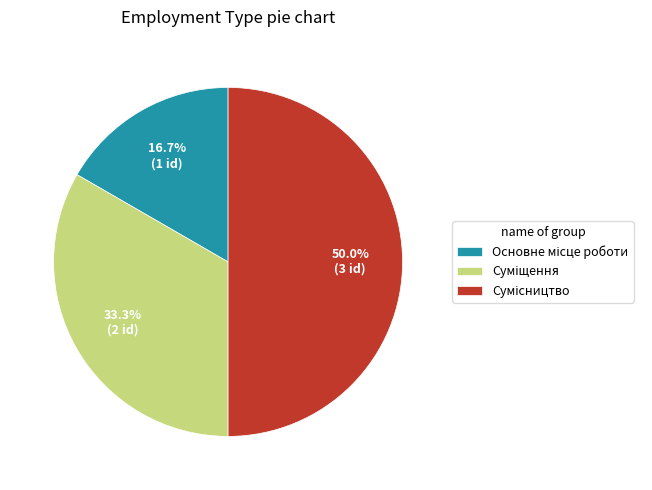

What percentage is the Суміщення slice, to the nearest percent?

33%